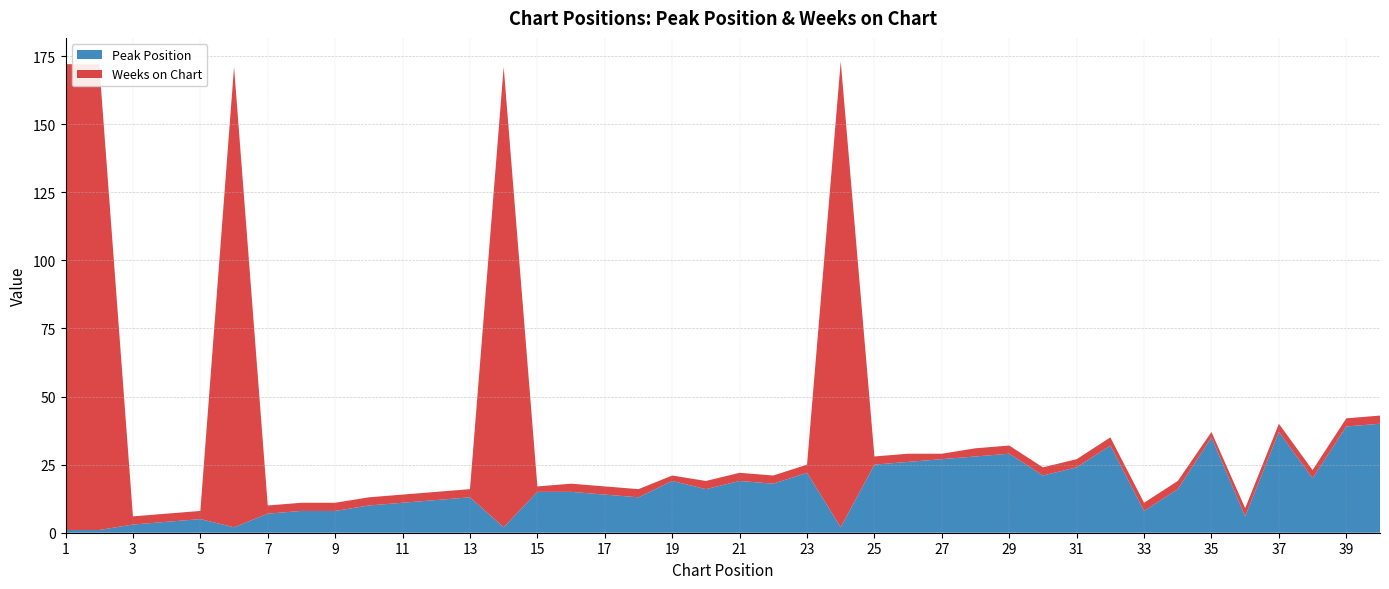

What is the approximate value of Peak Position at 16, to the nearest 10?

20